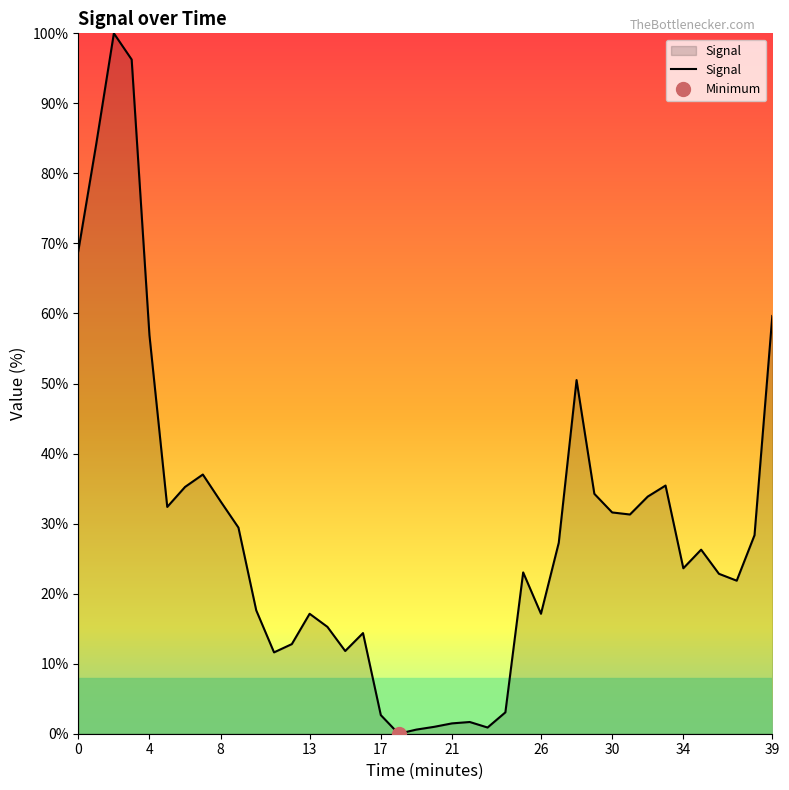

The Signal series shows 56.9 at 4. True or false?

True